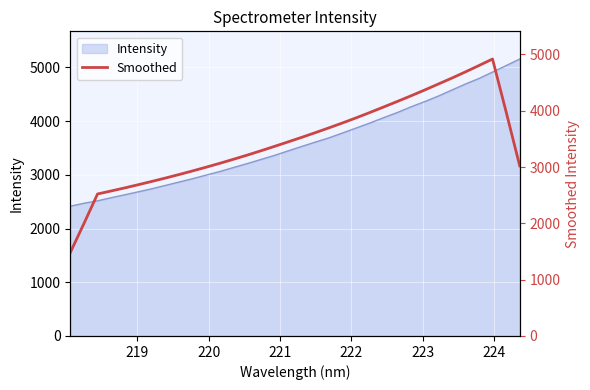

What is the maximum value for Intensity?

5157.2